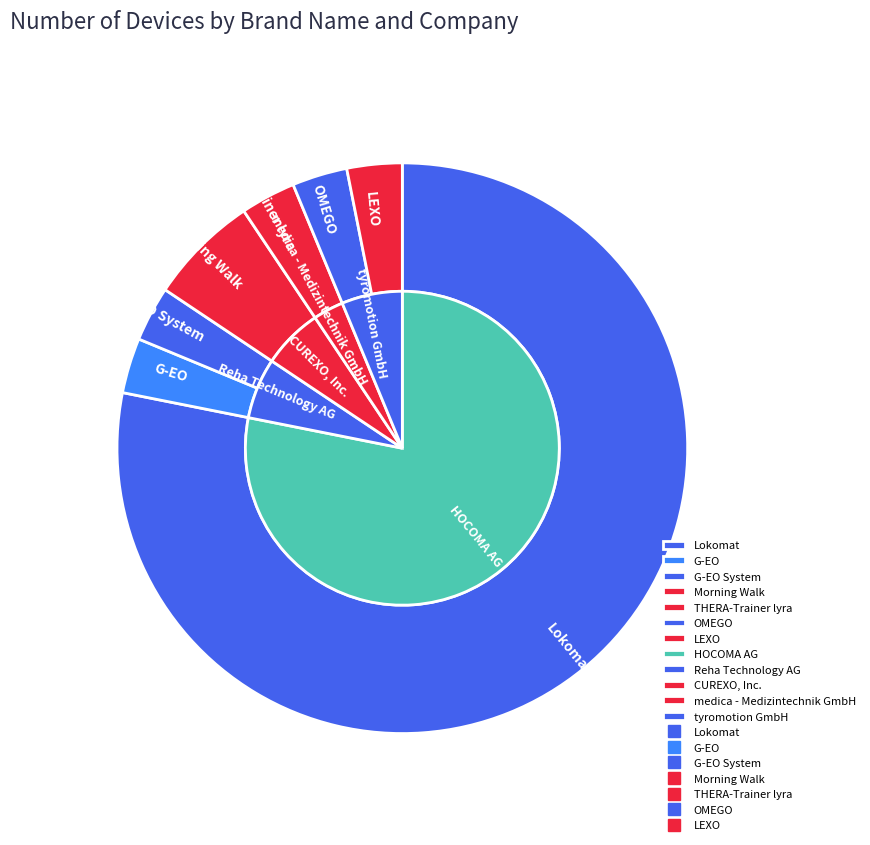

To the nearest percent, what is the combined percentage of LEXO and G-EO?

6%